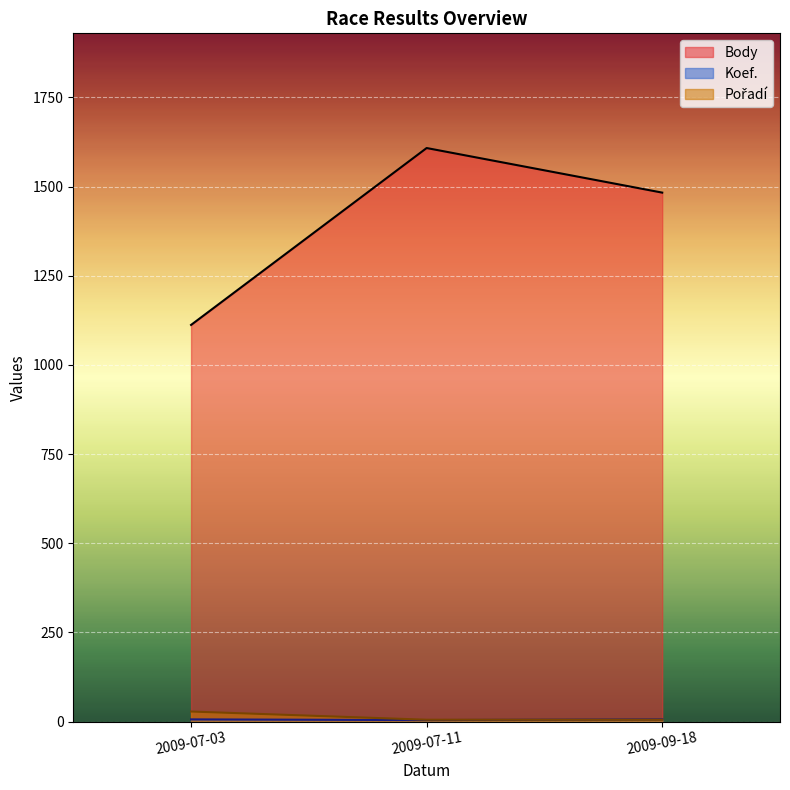

What is the sum of the Koef. values at 2009-09-18 and 2009-07-03?

12